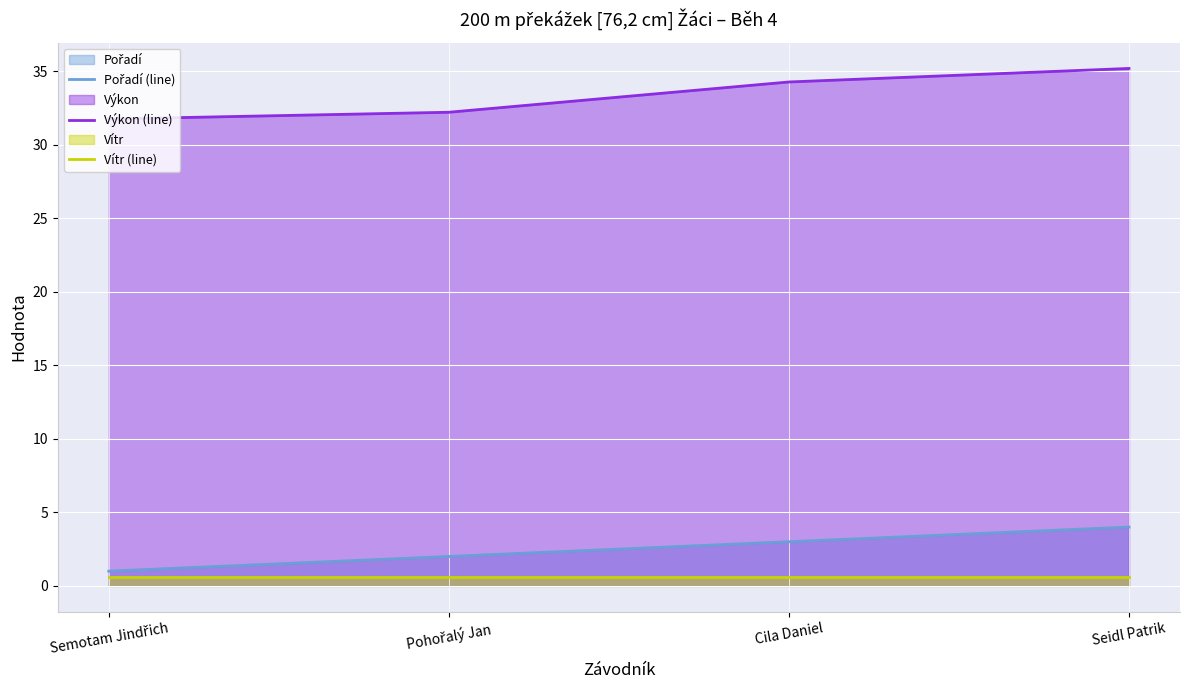

What is the average value of the Výkon (line) series?

33.4